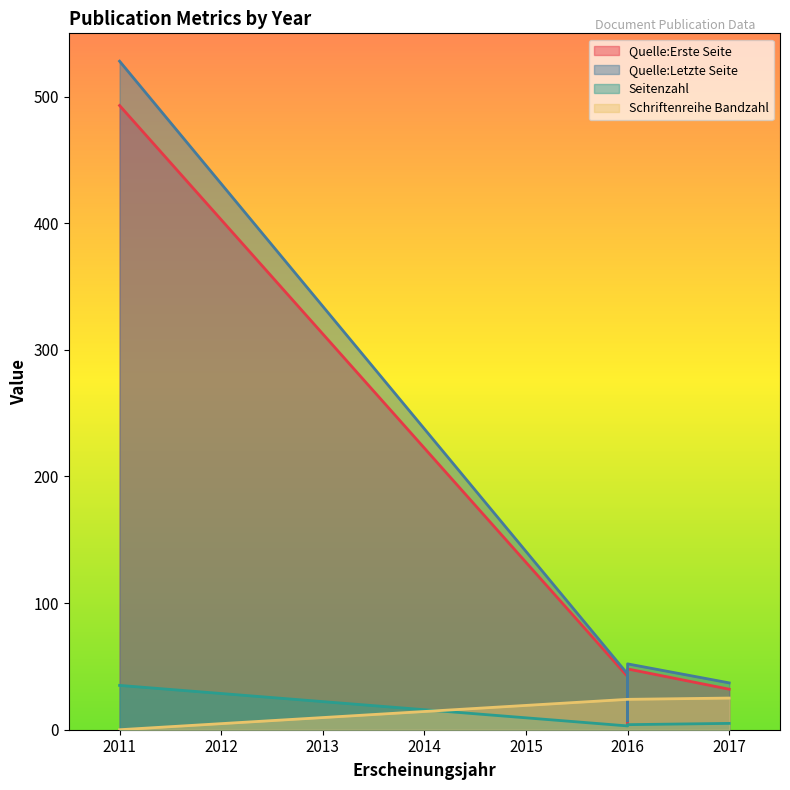

At which label does Seitenzahl first exceed 4?

2011